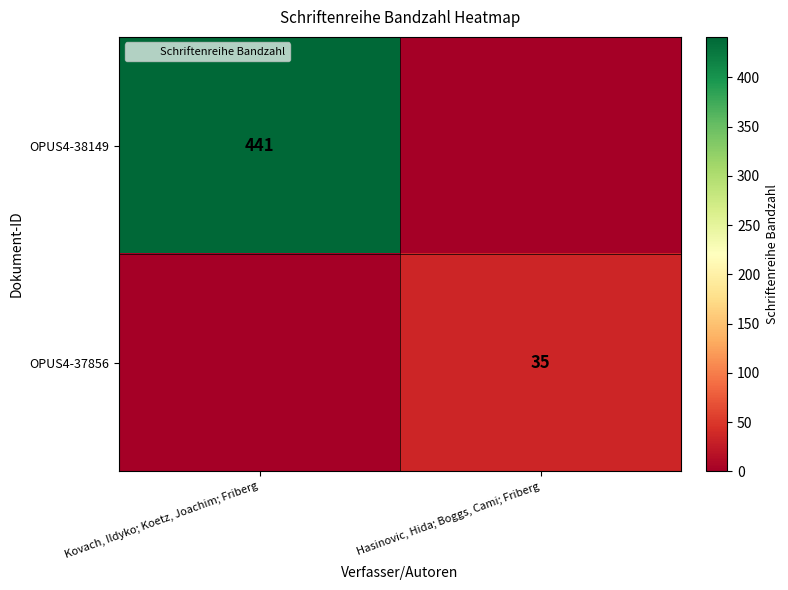

At how many categories does at least one series exceed 100?

1